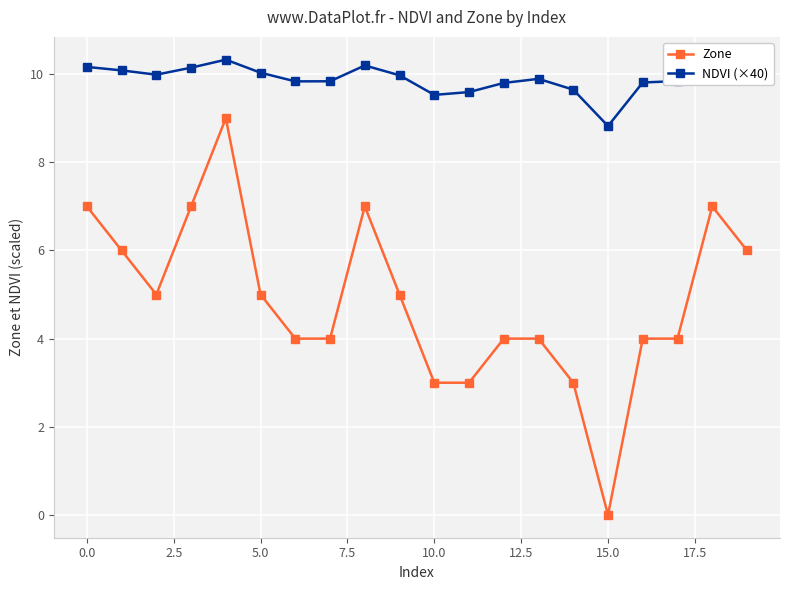

What is the value of the Zone point at the 7th from the left?

4.0